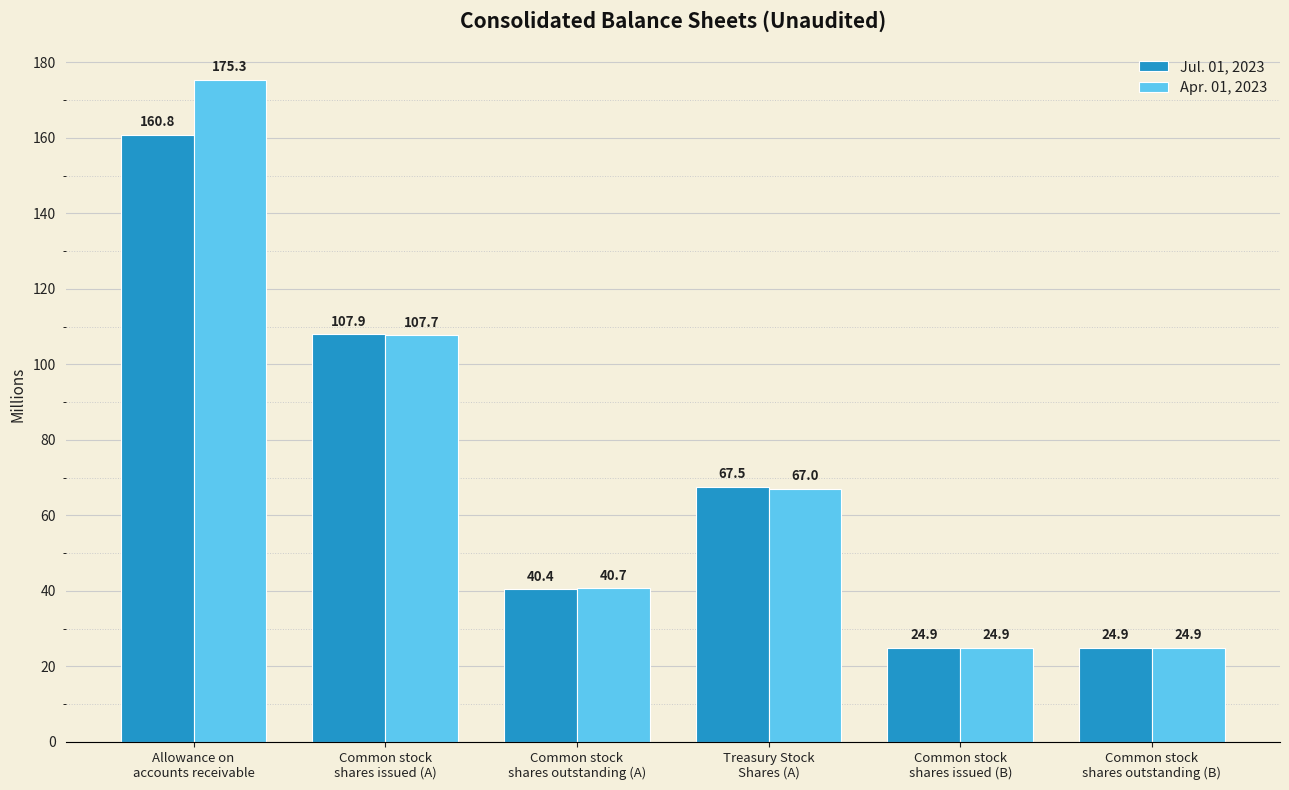

How many bars are there in each group?

2